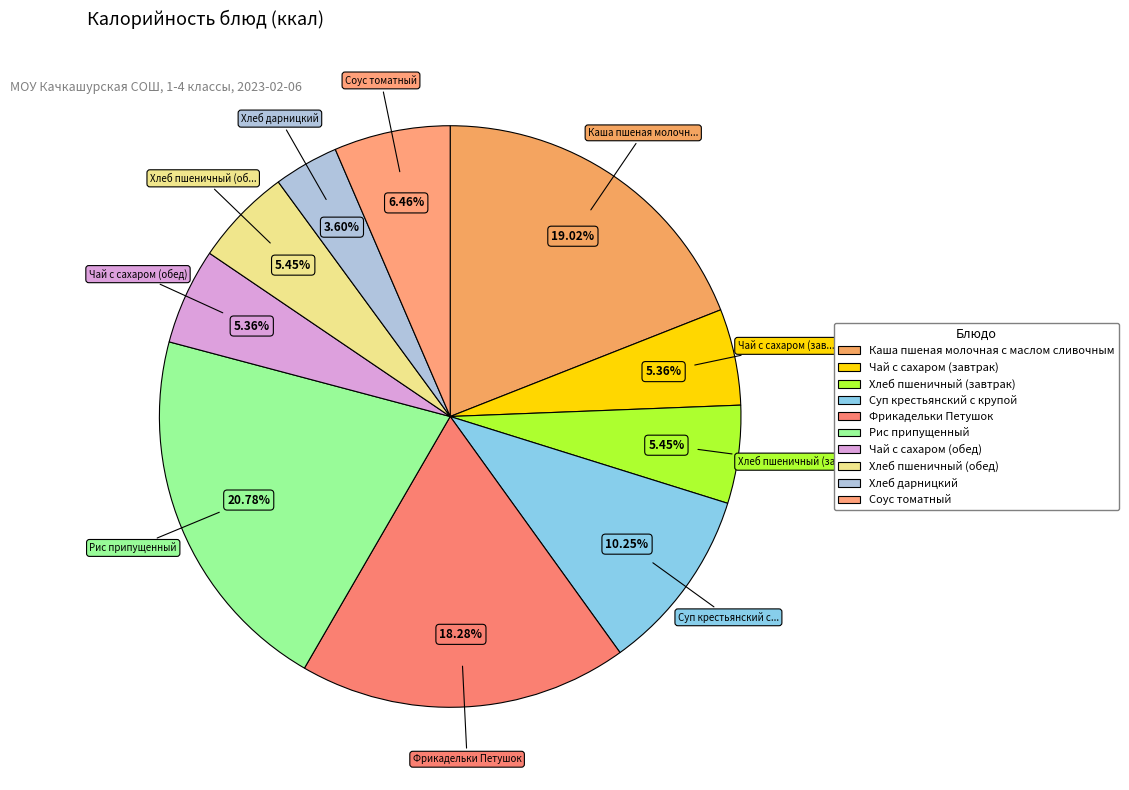

Which has a higher value, Чай с сахаром (обед) or Соус томатный?

Соус томатный